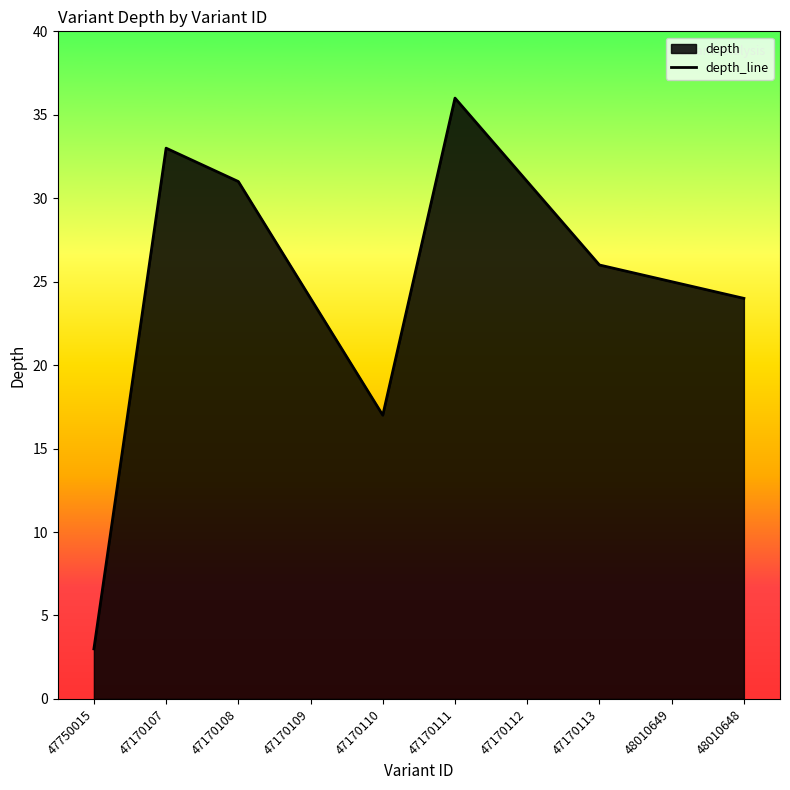

List the labels in order of value, largest first.

47170111, 47170107, 47170108, 47170112, 47170113, 48010649, 47170109, 48010648, 47170110, 47750015